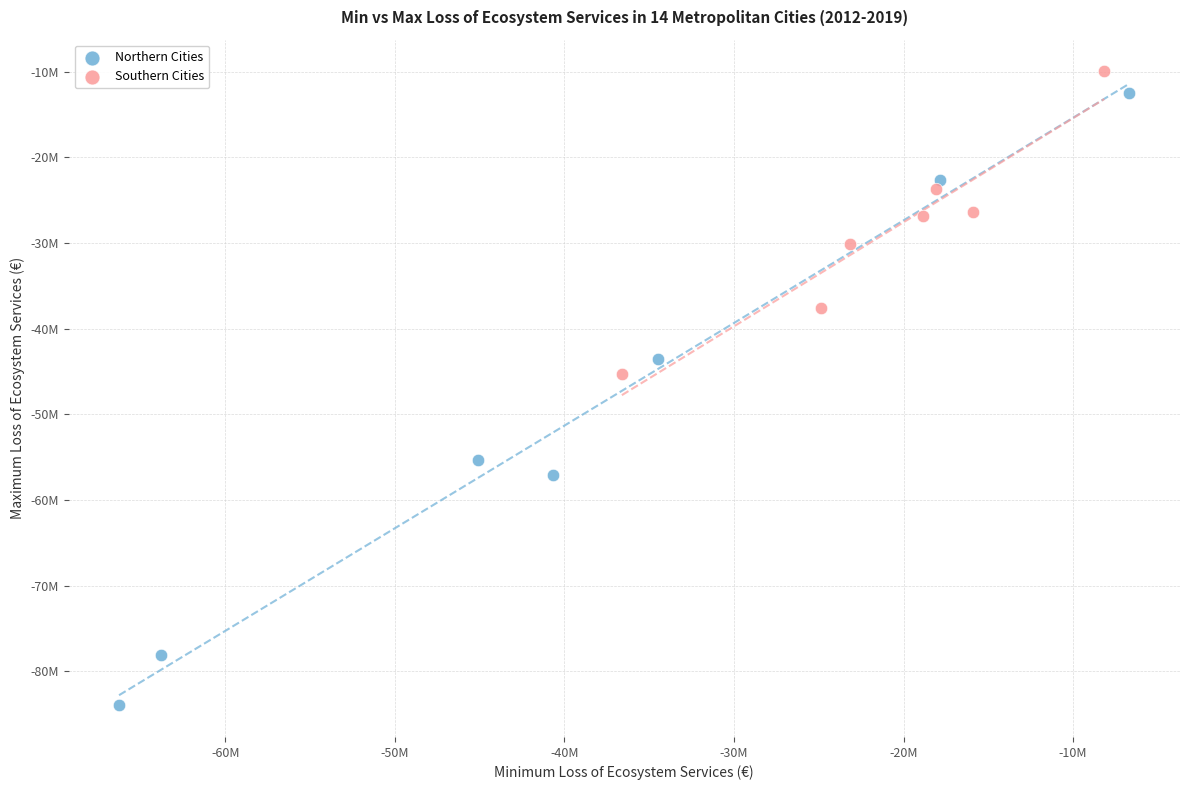

What are all the series names shown in the legend?

Northern Cities, Southern Cities